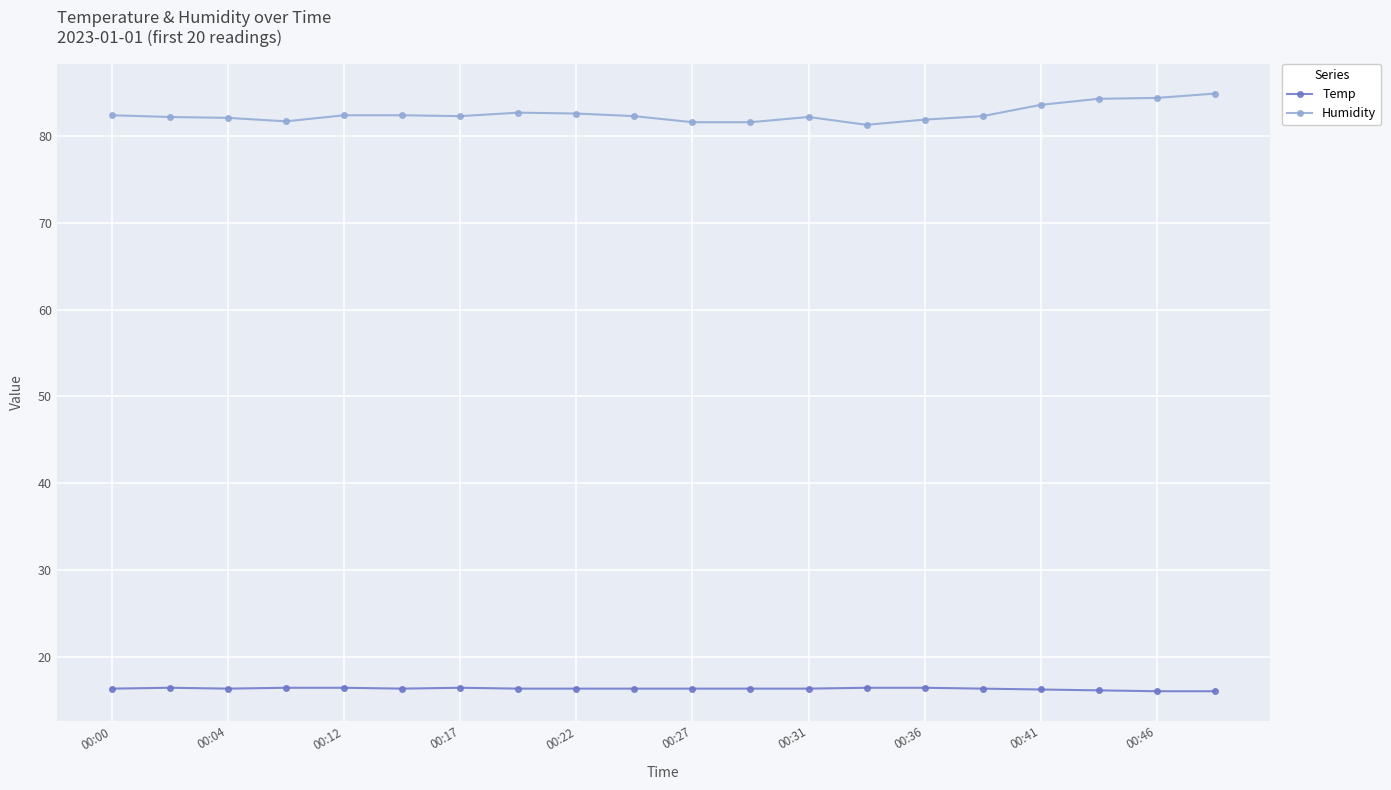

True or false: Temp has more than 1 points higher than both neighbors.

True